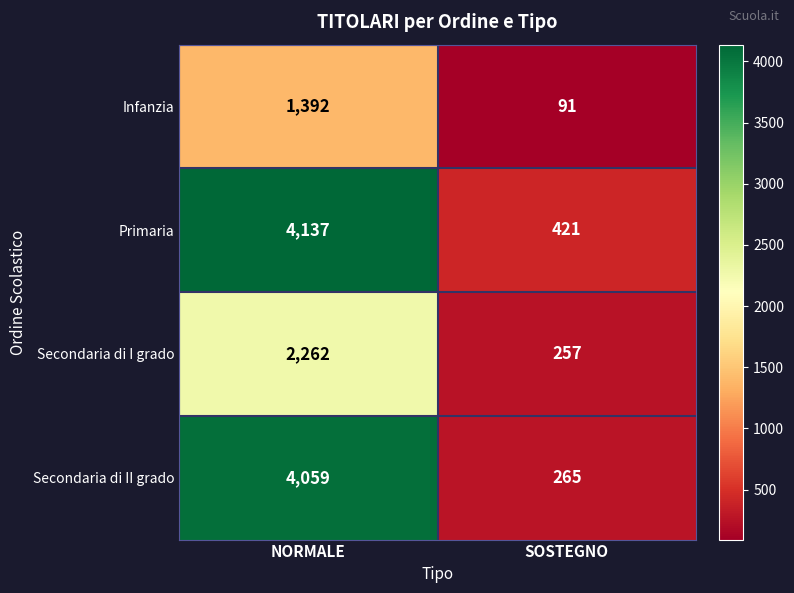

What is the total value across all series at NORMALE?

11850